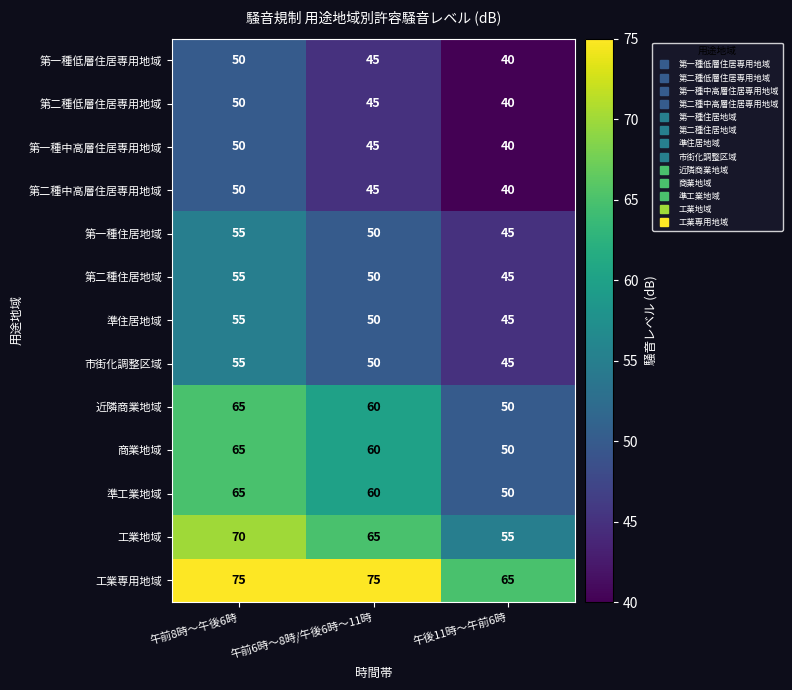

What is the difference between the highest and lowest values at 午前8時〜午後6時?

25